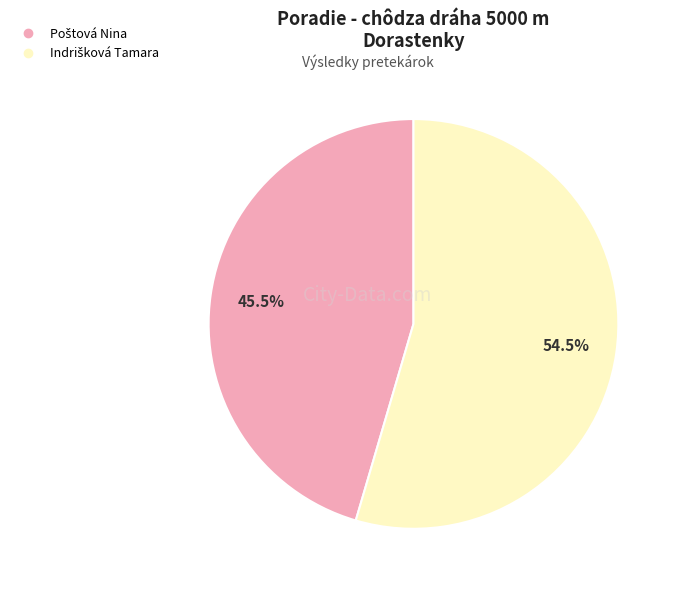

Does any single category account for the majority?

Yes